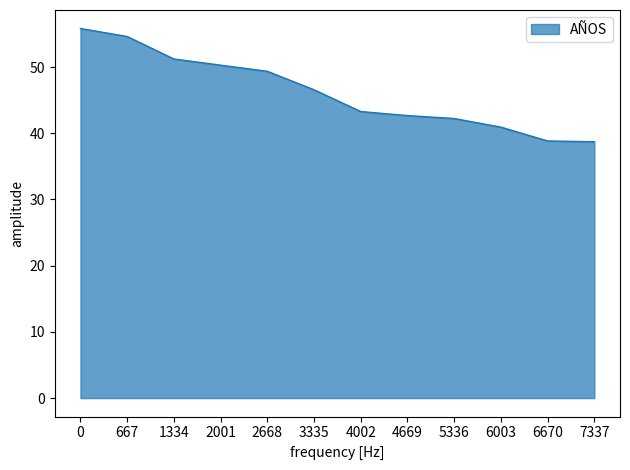

Approximately how many times larger is the value at 0 compared to 2001?

1.1